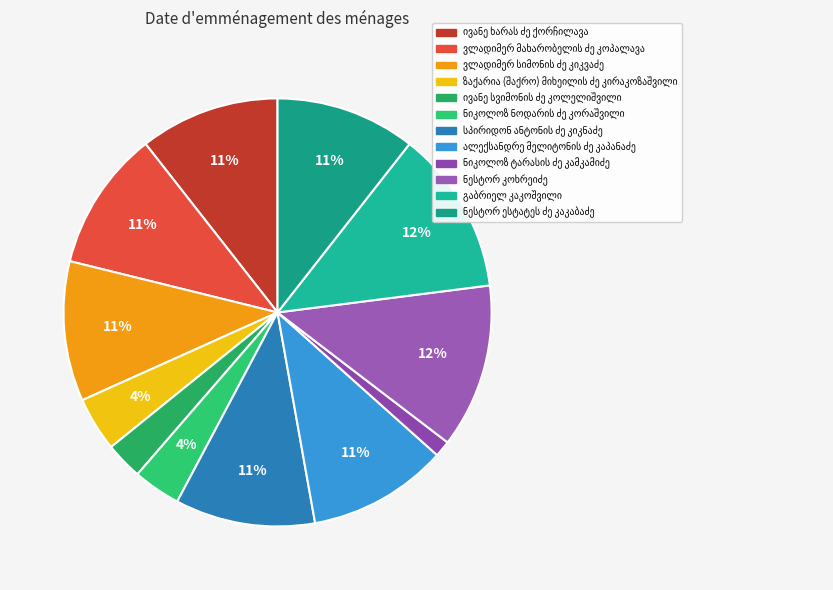

What is the ratio of the value at ვლადიმერ სიმონის ძე კიკვაძე to the value at ვლადიმერ მახარობელის ძე კოპალავა?

1.0